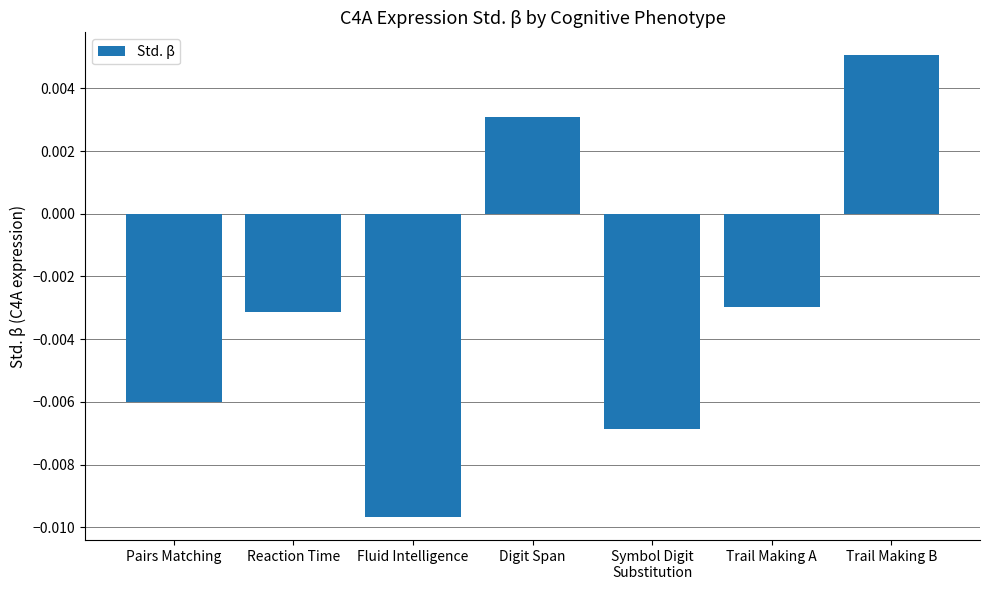

Which has a higher value, Trail Making A or Pairs Matching?

Trail Making A